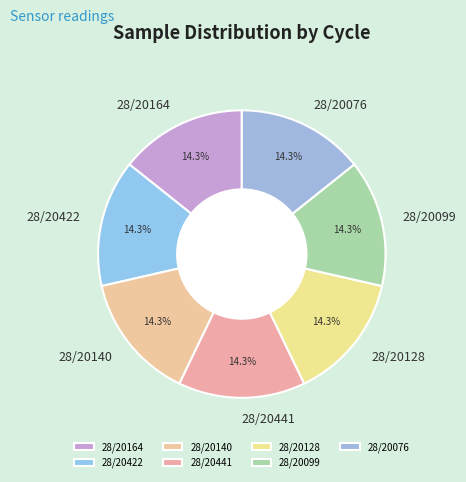

Which has a higher value, 28/20140 or 28/20128?

28/20140